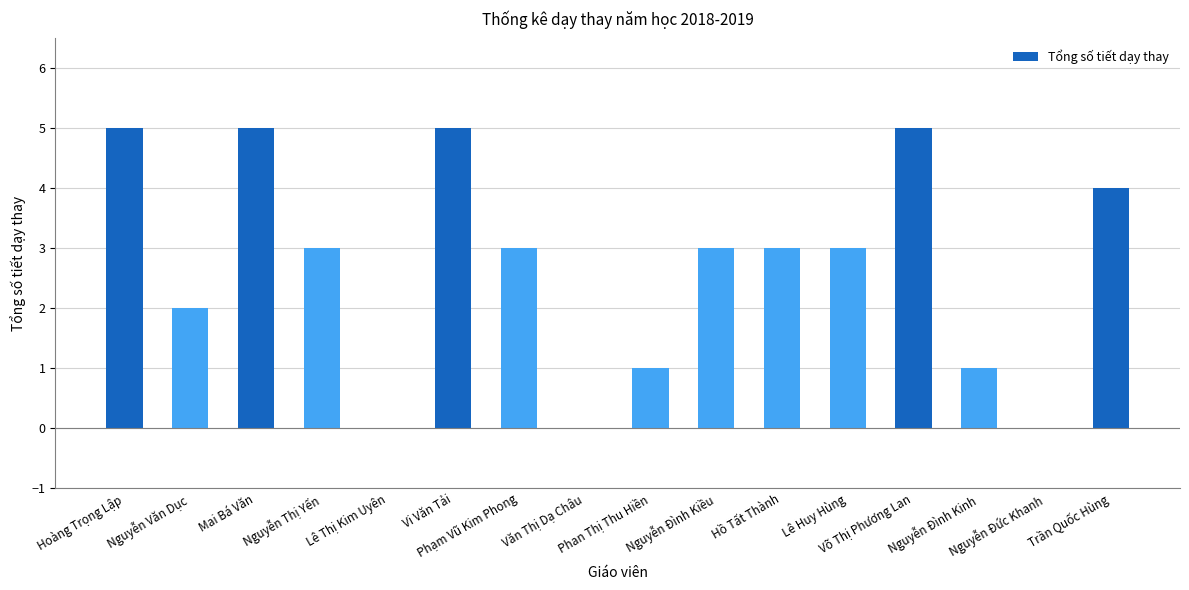

What is the sum of all values?

43